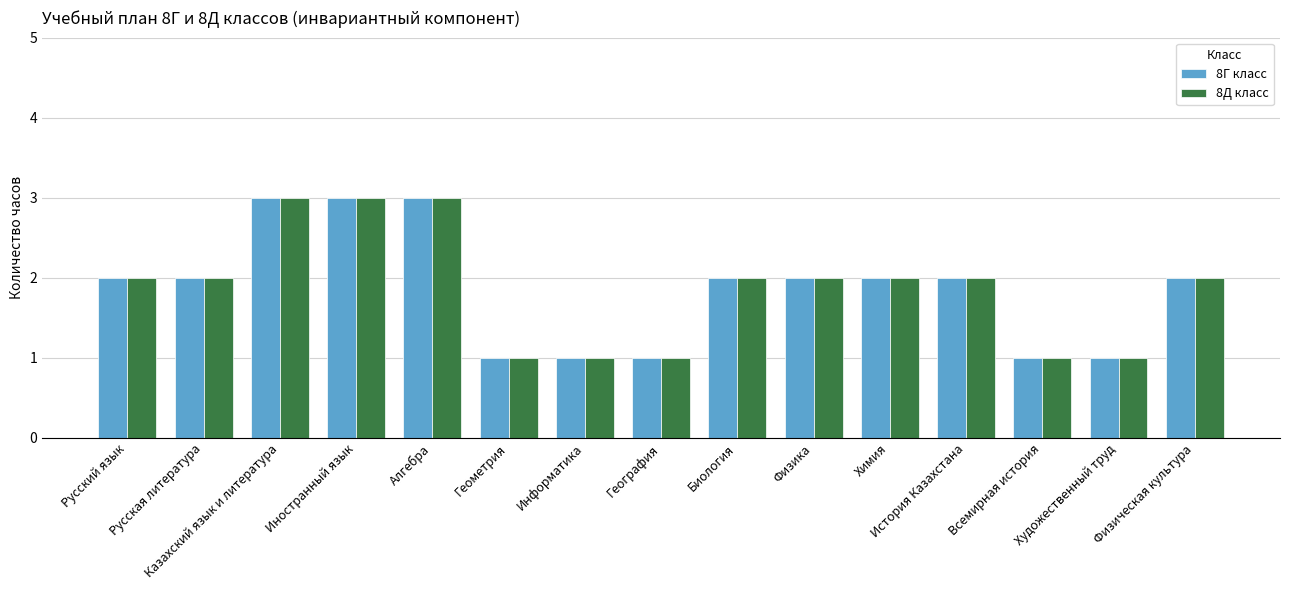

What is the maximum value shown in the chart?

3